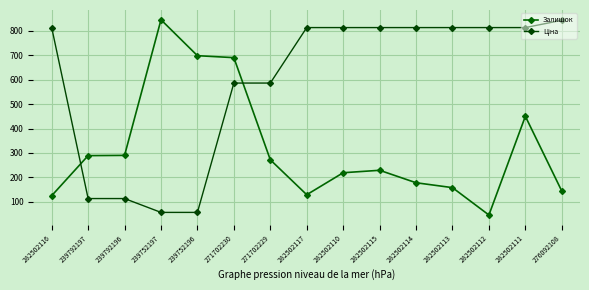

Reading right to left, extract all data points from this chart.

Залишок: 276092108=144.0	282502111=450.0	282502112=46.0	282502113=158.0	282502114=178.0	282502115=229.0	282502110=219.0	282502117=129.0	271702229=272.0	271702230=690.0	239752196=698.0	239752197=845.0	239792196=290.0	239792197=289.0	282502116=125.0
Ціна: 276092108=842.8	282502111=813.0	282502112=813.0	282502113=813.0	282502114=813.0	282502115=813.0	282502110=813.0	282502117=813.0	271702229=586.0	271702230=586.0	239752196=56.7	239752197=56.7	239792196=113.3	239792197=113.3	282502116=813.0